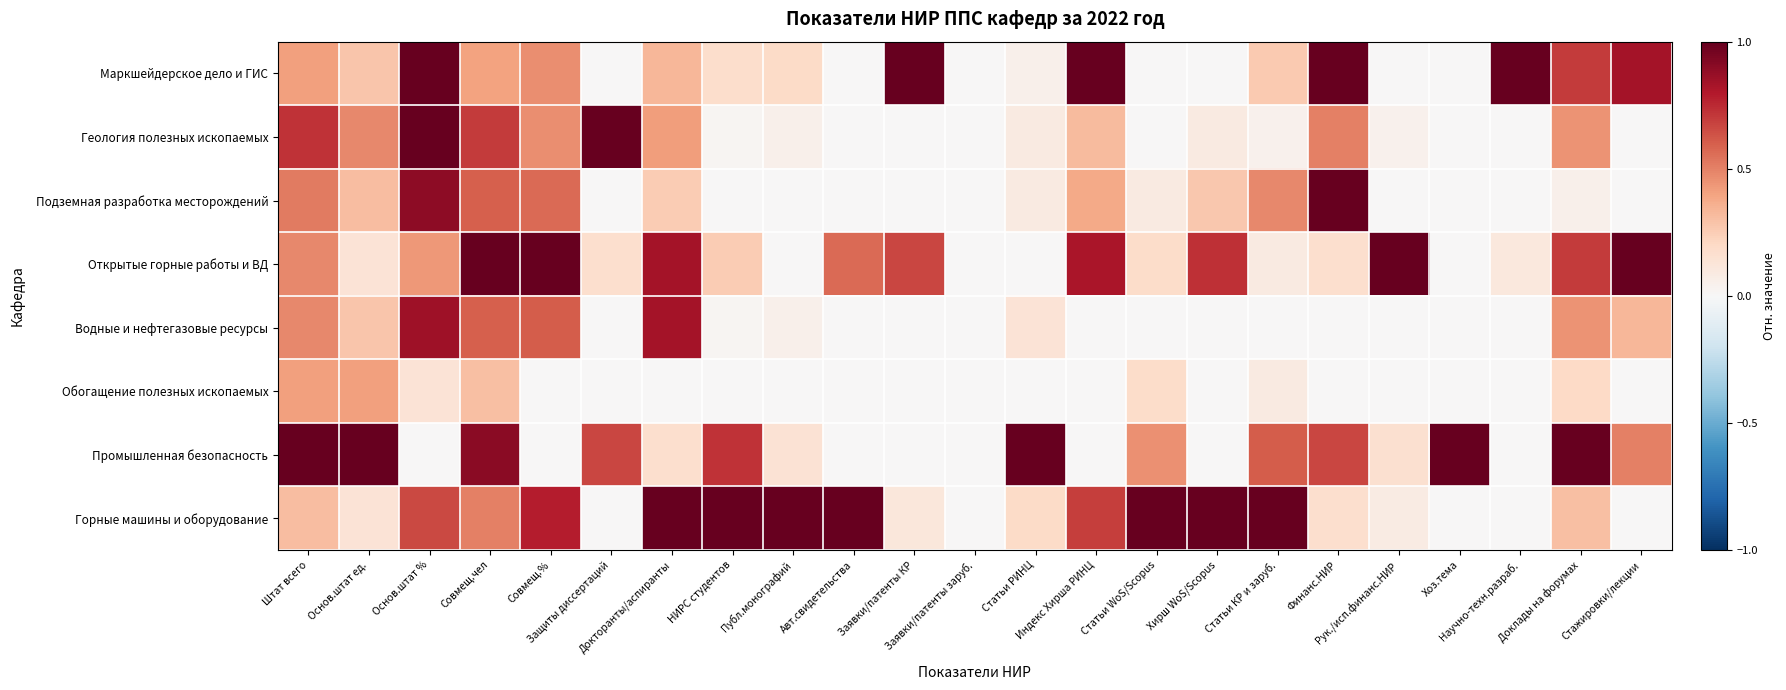

Reading right to left, what are all the values shown in this chart?

Маркшейдерское дело и ГИС: Стажировки/лекции=0.8	Доклады на форумах=0.7	Научно-техн.разраб.=1.0	Хоз.тема=0.0	Рук./исп.финанс.НИР=0.0	Финанс.НИР=1.0	Статьи КР и заруб.=0.3	Хирш WoS/Scopus=0.0	Статьи WoS/Scopus=0.0	Индекс Хирша РИНЦ=1.0	Статьи РИНЦ=0.1	Заявки/патенты заруб.=0.0	Заявки/патенты КР=1.0	Авт.свидетельства=0.0	Публ.монографий=0.2	НИРС студентов=0.2	Докторанты/аспиранты=0.3	Защиты диссертаций=0.0	Совмещ.%=0.5	Совмещ.чел=0.4	Основ.штат %=1.0	Основ.штат ед.=0.3	Штат всего=0.4
Геология полезных ископаемых: Стажировки/лекции=0.0	Доклады на форумах=0.5	Научно-техн.разраб.=0.0	Хоз.тема=0.0	Рук./исп.финанс.НИР=0.0	Финанс.НИР=0.5	Статьи КР и заруб.=0.0	Хирш WoS/Scopus=0.1	Статьи WoS/Scopus=0.0	Индекс Хирша РИНЦ=0.3	Статьи РИНЦ=0.1	Заявки/патенты заруб.=0.0	Заявки/патенты КР=0.0	Авт.свидетельства=0.0	Публ.монографий=0.0	НИРС студентов=0.0	Докторанты/аспиранты=0.4	Защиты диссертаций=1.0	Совмещ.%=0.5	Совмещ.чел=0.7	Основ.штат %=1.0	Основ.штат ед.=0.5	Штат всего=0.7
Подземная разработка месторождений: Стажировки/лекции=0.0	Доклады на форумах=0.1	Научно-техн.разраб.=0.0	Хоз.тема=0.0	Рук./исп.финанс.НИР=0.0	Финанс.НИР=1.0	Статьи КР и заруб.=0.5	Хирш WoS/Scopus=0.3	Статьи WoS/Scopus=0.1	Индекс Хирша РИНЦ=0.4	Статьи РИНЦ=0.1	Заявки/патенты заруб.=0.0	Заявки/патенты КР=0.0	Авт.свидетельства=0.0	Публ.монографий=0.0	НИРС студентов=0.0	Докторанты/аспиранты=0.2	Защиты диссертаций=0.0	Совмещ.%=0.6	Совмещ.чел=0.6	Основ.штат %=0.9	Основ.штат ед.=0.3	Штат всего=0.5
Открытые горные работы и ВД: Стажировки/лекции=1.0	Доклады на форумах=0.7	Научно-техн.разраб.=0.1	Хоз.тема=0.0	Рук./исп.финанс.НИР=1.0	Финанс.НИР=0.2	Статьи КР и заруб.=0.1	Хирш WoS/Scopus=0.7	Статьи WoS/Scopus=0.2	Индекс Хирша РИНЦ=0.8	Статьи РИНЦ=0.0	Заявки/патенты заруб.=0.0	Заявки/патенты КР=0.7	Авт.свидетельства=0.6	Публ.монографий=0.0	НИРС студентов=0.3	Докторанты/аспиранты=0.8	Защиты диссертаций=0.2	Совмещ.%=1.0	Совмещ.чел=1.0	Основ.штат %=0.4	Основ.штат ед.=0.1	Штат всего=0.5
Водные и нефтегазовые ресурсы: Стажировки/лекции=0.3	Доклады на форумах=0.5	Научно-техн.разраб.=0.0	Хоз.тема=0.0	Рук./исп.финанс.НИР=0.0	Финанс.НИР=0.0	Статьи КР и заруб.=0.0	Хирш WoS/Scopus=0.0	Статьи WoS/Scopus=0.0	Индекс Хирша РИНЦ=0.0	Статьи РИНЦ=0.1	Заявки/патенты заруб.=0.0	Заявки/патенты КР=0.0	Авт.свидетельства=0.0	Публ.монографий=0.0	НИРС студентов=0.0	Докторанты/аспиранты=0.8	Защиты диссертаций=0.0	Совмещ.%=0.6	Совмещ.чел=0.6	Основ.штат %=0.9	Основ.штат ед.=0.3	Штат всего=0.5
Обогащение полезных ископаемых: Стажировки/лекции=0.0	Доклады на форумах=0.2	Научно-техн.разраб.=0.0	Хоз.тема=0.0	Рук./исп.финанс.НИР=0.0	Финанс.НИР=0.0	Статьи КР и заруб.=0.1	Хирш WoS/Scopus=0.0	Статьи WoS/Scopus=0.2	Индекс Хирша РИНЦ=0.0	Статьи РИНЦ=0.0	Заявки/патенты заруб.=0.0	Заявки/патенты КР=0.0	Авт.свидетельства=0.0	Публ.монографий=0.0	НИРС студентов=0.0	Докторанты/аспиранты=0.0	Защиты диссертаций=0.0	Совмещ.%=0.0	Совмещ.чел=0.3	Основ.штат %=0.1	Основ.штат ед.=0.4	Штат всего=0.4
Промышленная безопасность: Стажировки/лекции=0.5	Доклады на форумах=1.0	Научно-техн.разраб.=0.0	Хоз.тема=1.0	Рук./исп.финанс.НИР=0.2	Финанс.НИР=0.7	Статьи КР и заруб.=0.6	Хирш WoS/Scopus=0.0	Статьи WoS/Scopus=0.5	Индекс Хирша РИНЦ=0.0	Статьи РИНЦ=1.0	Заявки/патенты заруб.=0.0	Заявки/патенты КР=0.0	Авт.свидетельства=0.0	Публ.монографий=0.1	НИРС студентов=0.7	Докторанты/аспиранты=0.2	Защиты диссертаций=0.7	Совмещ.%=0.0	Совмещ.чел=0.9	Основ.штат %=0.0	Основ.штат ед.=1.0	Штат всего=1.0
Горные машины и оборудование: Стажировки/лекции=0.0	Доклады на форумах=0.3	Научно-техн.разраб.=0.0	Хоз.тема=0.0	Рук./исп.финанс.НИР=0.1	Финанс.НИР=0.2	Статьи КР и заруб.=1.0	Хирш WoS/Scopus=1.0	Статьи WoS/Scopus=1.0	Индекс Хирша РИНЦ=0.7	Статьи РИНЦ=0.2	Заявки/патенты заруб.=0.0	Заявки/патенты КР=0.1	Авт.свидетельства=1.0	Публ.монографий=1.0	НИРС студентов=1.0	Докторанты/аспиранты=1.0	Защиты диссертаций=0.0	Совмещ.%=0.8	Совмещ.чел=0.5	Основ.штат %=0.7	Основ.штат ед.=0.1	Штат всего=0.3